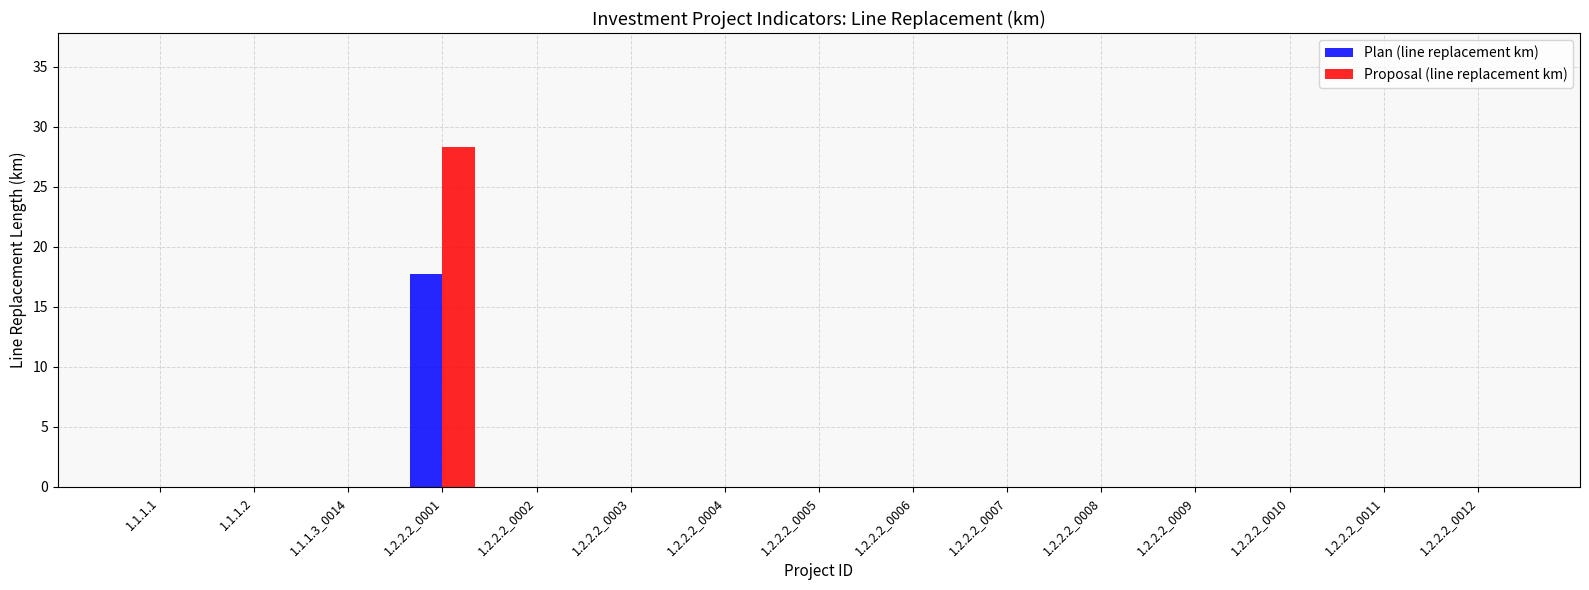

What is the highest value of the Plan (line replacement km) series?

17.8